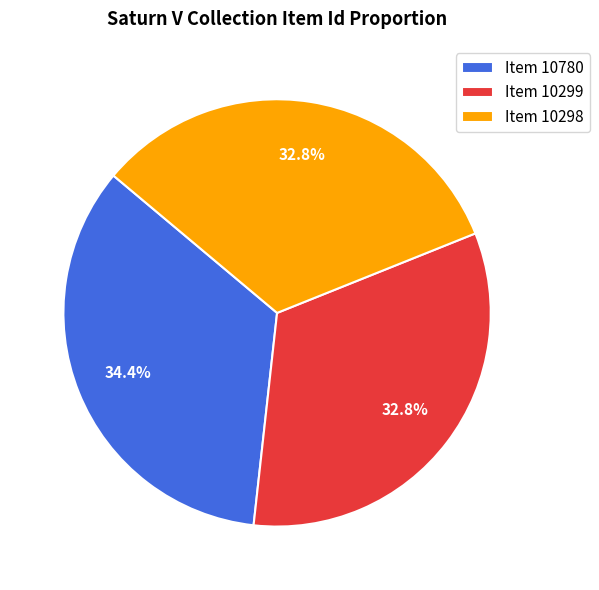

What is the ratio of the value at Item 10298 to the value at Item 10299?

1.0